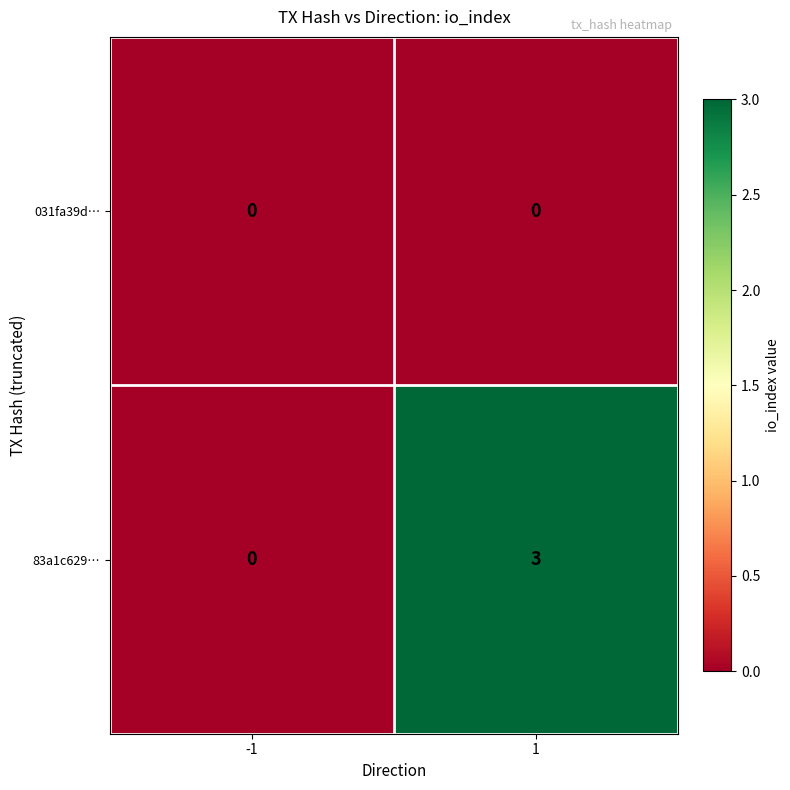

Reading left to right, transcribe all the data shown in this chart.

031fa39d…: -1=0	1=0
83a1c629…: -1=0	1=3